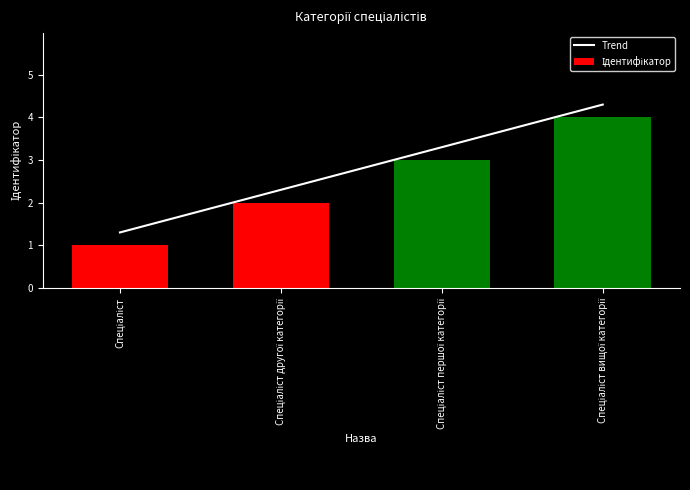

What are all the series names shown in the legend?

Trend, Ідентифікатор